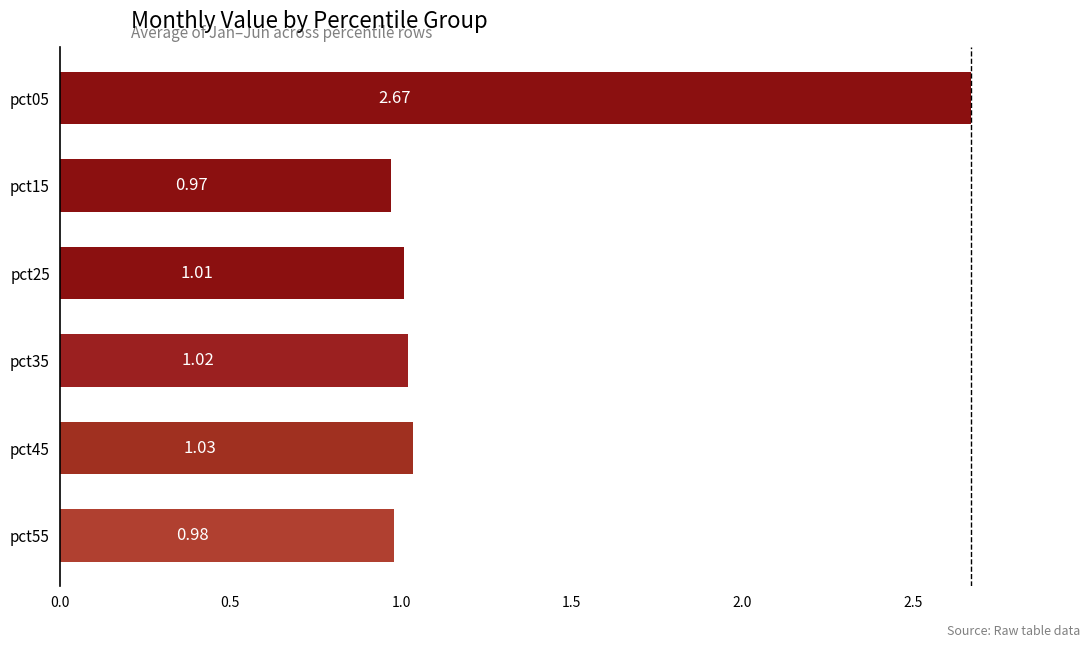

Between pct25 and pct15, which is larger?

pct25